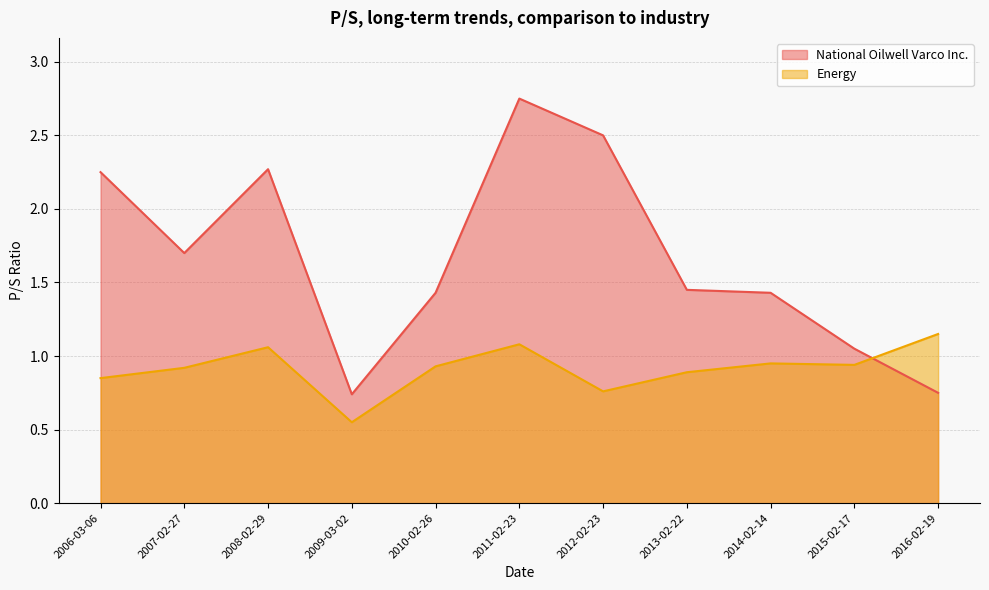

How many values in the National Oilwell Varco Inc. series are below 1?

2